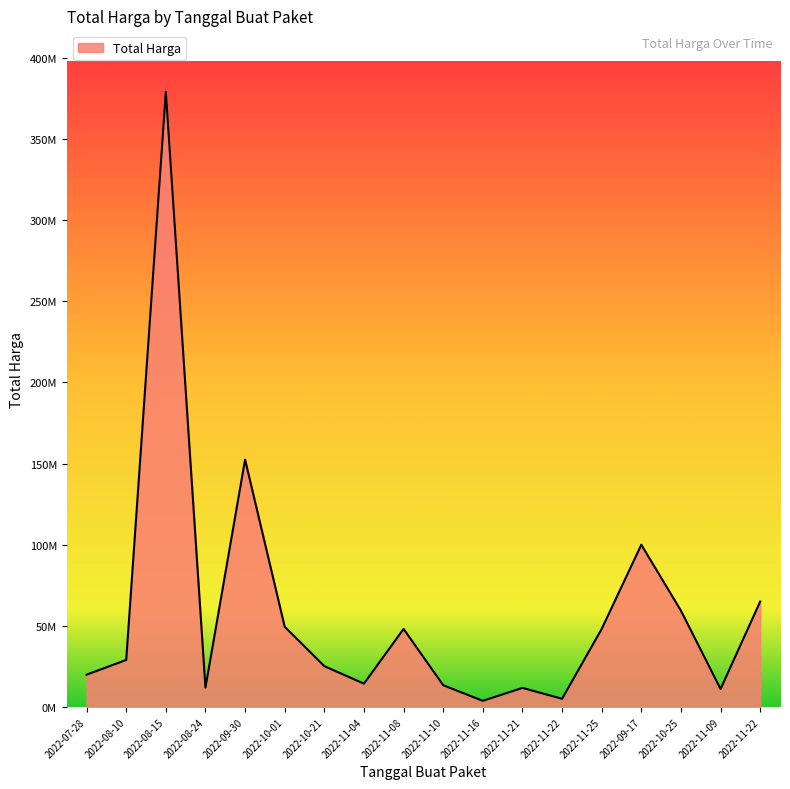

What is the label of the 11th point from the right?

2022-11-04